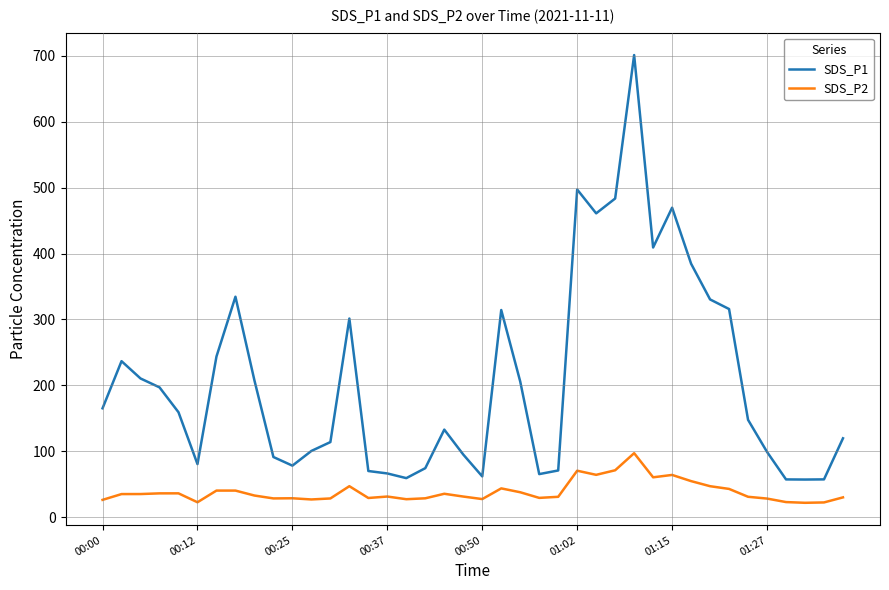

Which series has the largest total across all categories?

SDS_P1